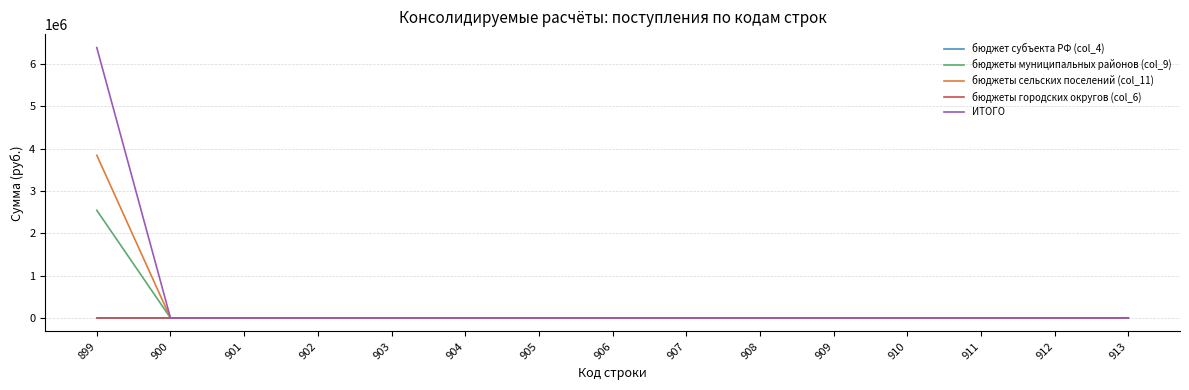

Which series has the largest range (max minus min)?

ИТОГО